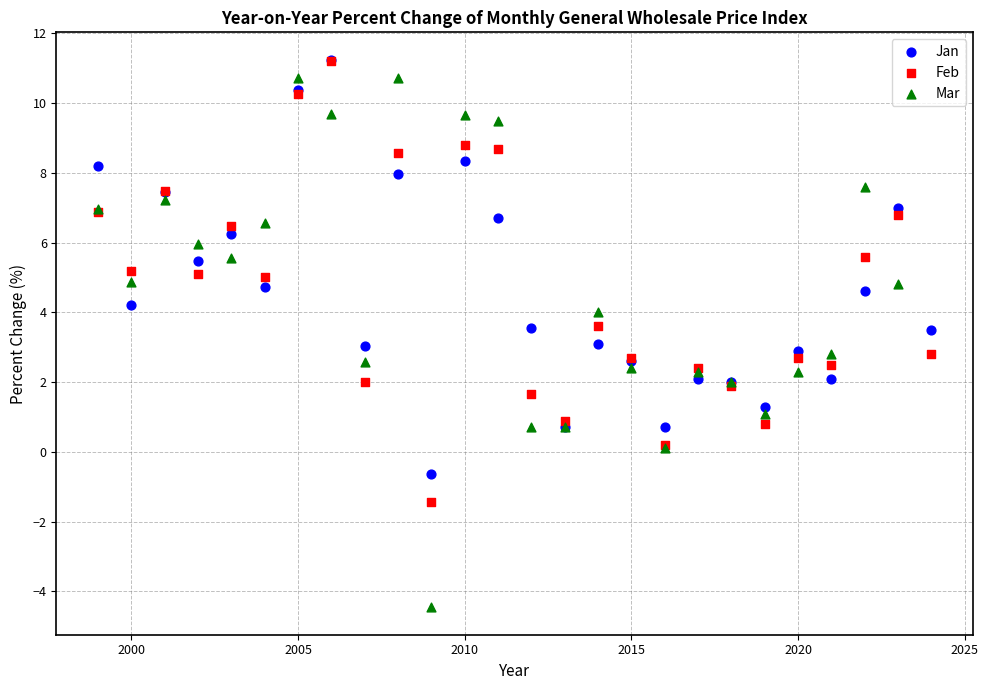

Which series has the largest Y range (max minus min)?

Mar